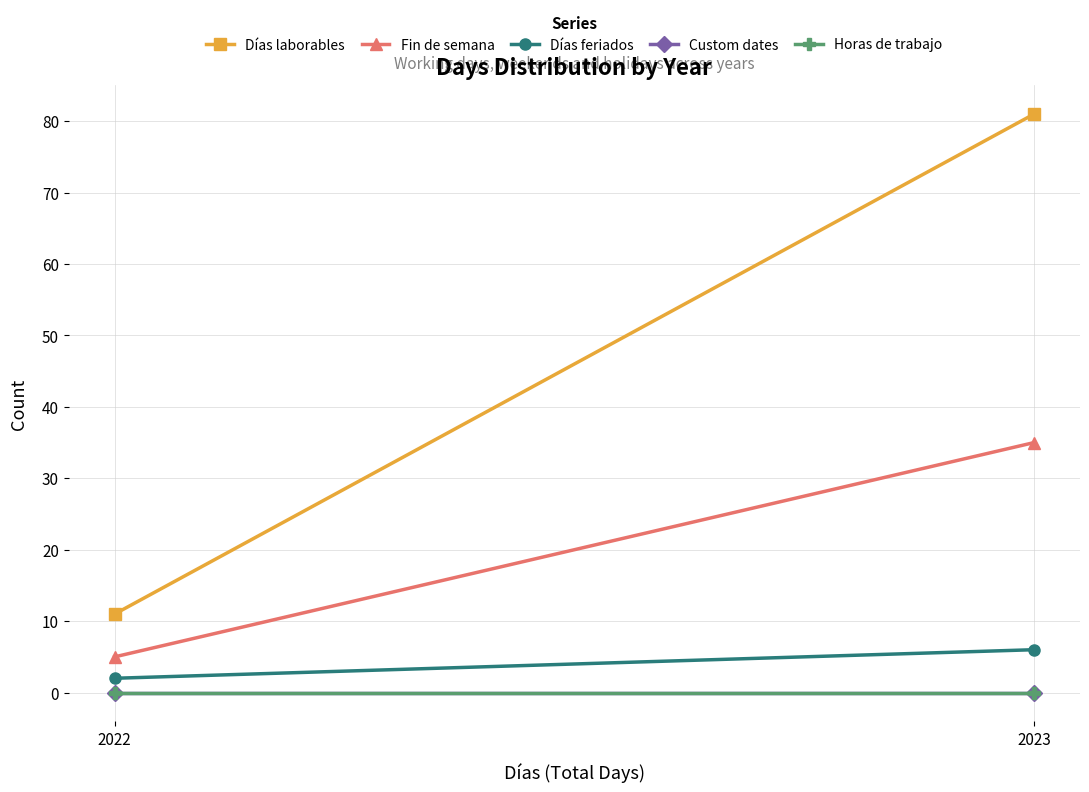

Reading right to left, extract all data points from this chart.

Días laborables: 2023=81	2022=11
Fin de semana: 2023=35	2022=5
Días feriados: 2023=6	2022=2
Custom dates: 2023=0	2022=0
Horas de trabajo: 2023=0	2022=0